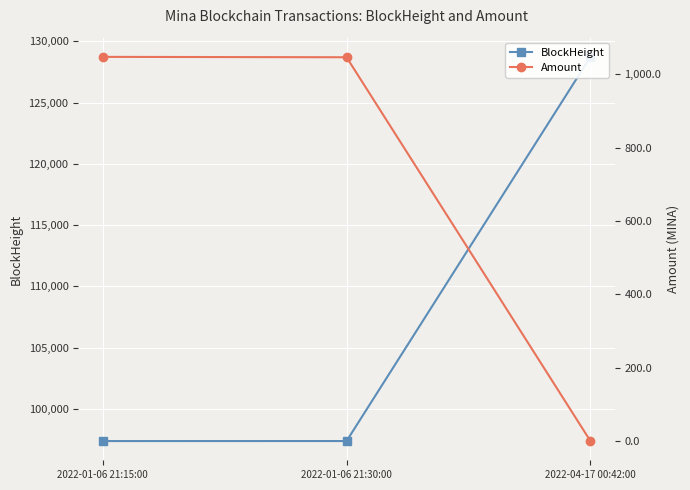

Count the number of data series in this chart.

2